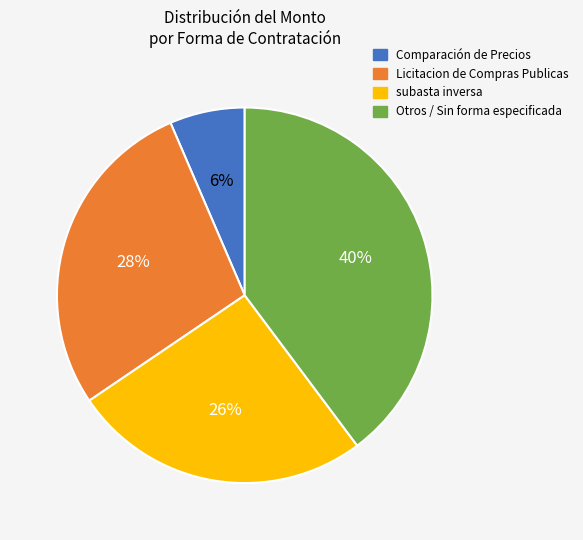

Which slice is the largest?

Otros / Sin forma especificada